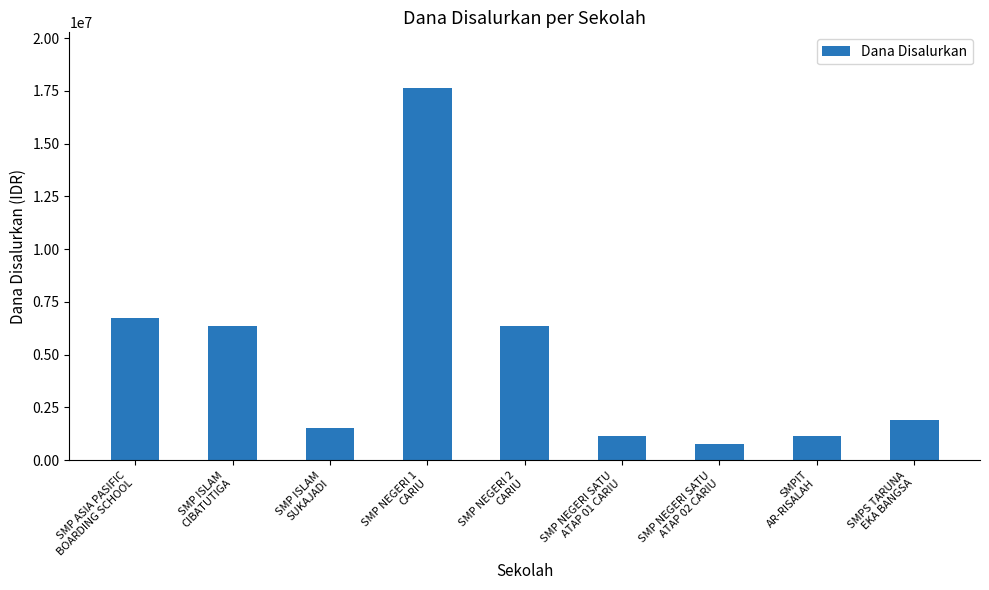

What is the maximum value shown in the chart?

17625000